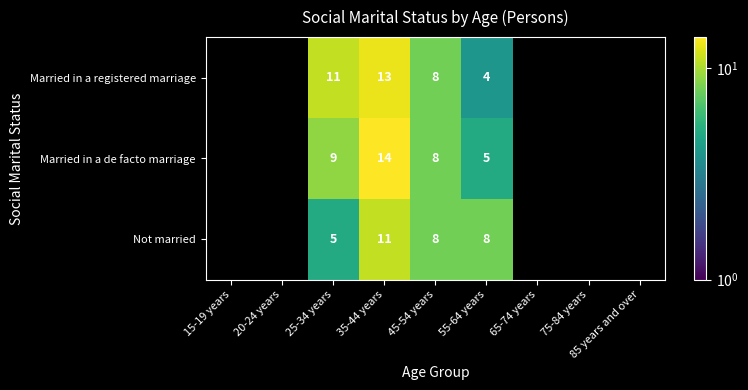

The value of Married in a de facto marriage at 35-44 years is 14. True or false?

True